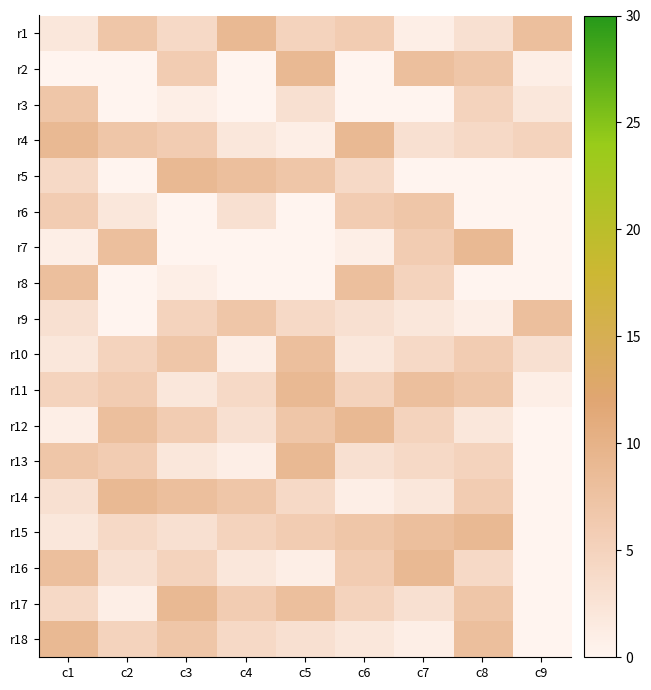

Reading left to right, what are all the values shown in this chart?

r1: c1=2	c2=7	c3=4	c4=9	c5=5	c6=6	c7=1	c8=3	c9=8
r2: c1=0	c2=0	c3=6	c4=0	c5=9	c6=0	c7=8	c8=7	c9=1
r3: c1=7	c2=0	c3=1	c4=0	c5=3	c6=0	c7=0	c8=5	c9=2
r4: c1=9	c2=7	c3=6	c4=2	c5=1	c6=9	c7=3	c8=4	c9=5
r5: c1=4	c2=0	c3=9	c4=8	c5=7	c6=4	c7=0	c8=0	c9=0
r6: c1=6	c2=2	c3=0	c4=3	c5=0	c6=6	c7=7	c8=0	c9=0
r7: c1=1	c2=8	c3=0	c4=0	c5=0	c6=1	c7=6	c8=9	c9=0
r8: c1=8	c2=0	c3=1	c4=0	c5=0	c6=8	c7=5	c8=0	c9=0
r9: c1=3	c2=0	c3=5	c4=7	c5=4	c6=3	c7=2	c8=1	c9=8
r10: c1=2	c2=5	c3=7	c4=1	c5=8	c6=2	c7=4	c8=6	c9=3
r11: c1=5	c2=6	c3=2	c4=4	c5=9	c6=5	c7=8	c8=7	c9=1
r12: c1=1	c2=8	c3=6	c4=3	c5=7	c6=9	c7=5	c8=2	c9=0
r13: c1=7	c2=6	c3=2	c4=1	c5=9	c6=3	c7=4	c8=5	c9=0
r14: c1=3	c2=9	c3=8	c4=7	c5=4	c6=1	c7=2	c8=6	c9=0
r15: c1=2	c2=4	c3=3	c4=5	c5=6	c6=7	c7=8	c8=9	c9=0
r16: c1=8	c2=3	c3=5	c4=2	c5=1	c6=6	c7=9	c8=4	c9=0
r17: c1=4	c2=1	c3=9	c4=6	c5=8	c6=5	c7=3	c8=7	c9=0
r18: c1=9	c2=5	c3=7	c4=4	c5=3	c6=2	c7=1	c8=8	c9=0